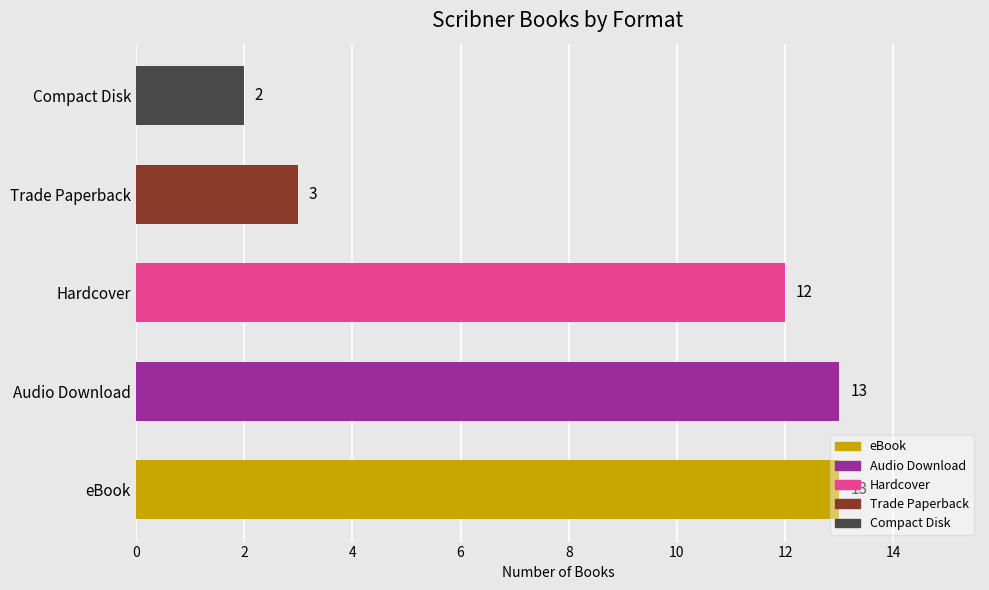

At which label is the value closest to 7?

Trade Paperback